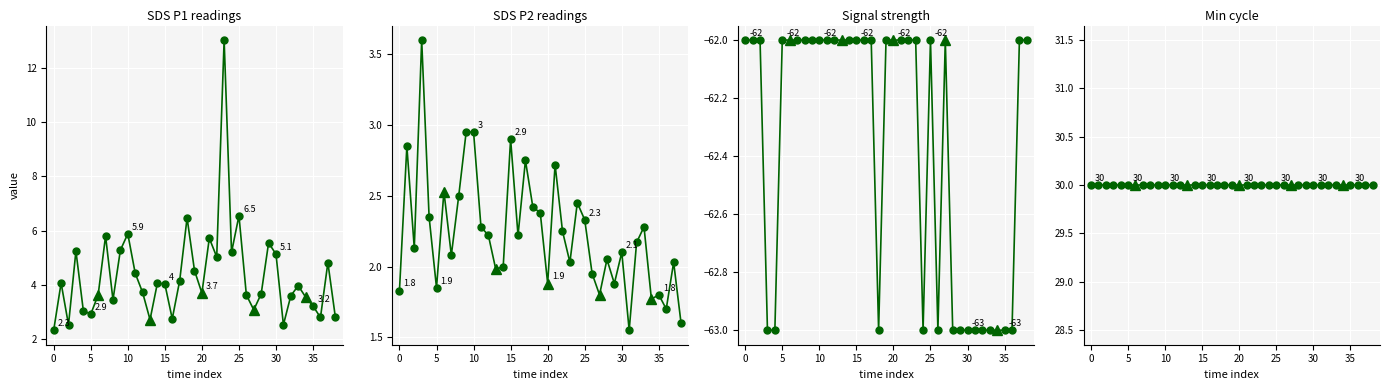

At which category does Signal reach its first local peak?

25